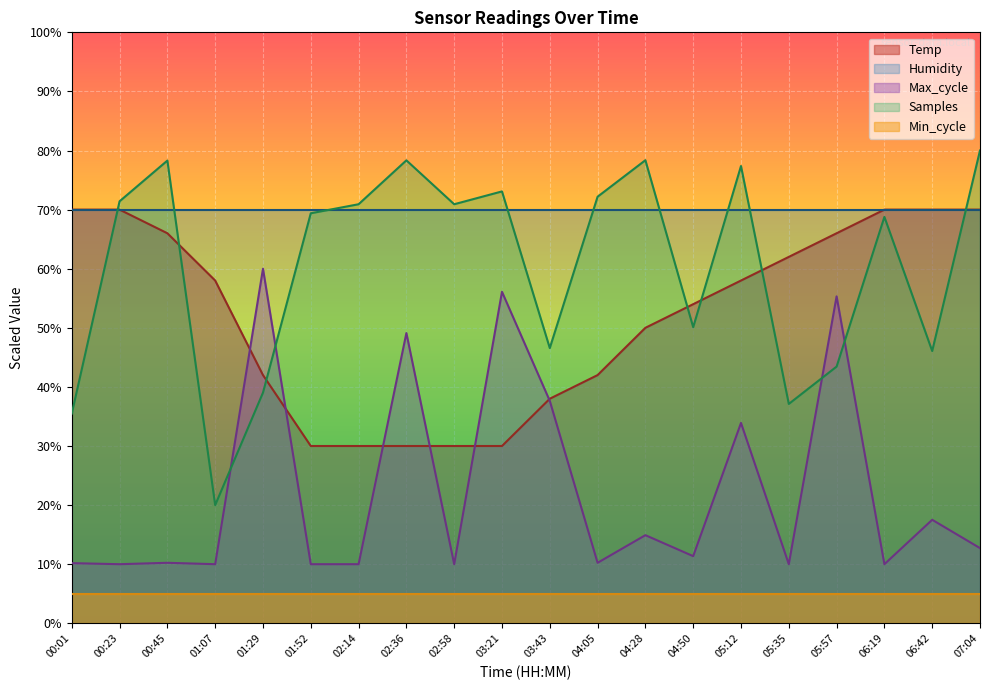

How many data points does each series have?

20